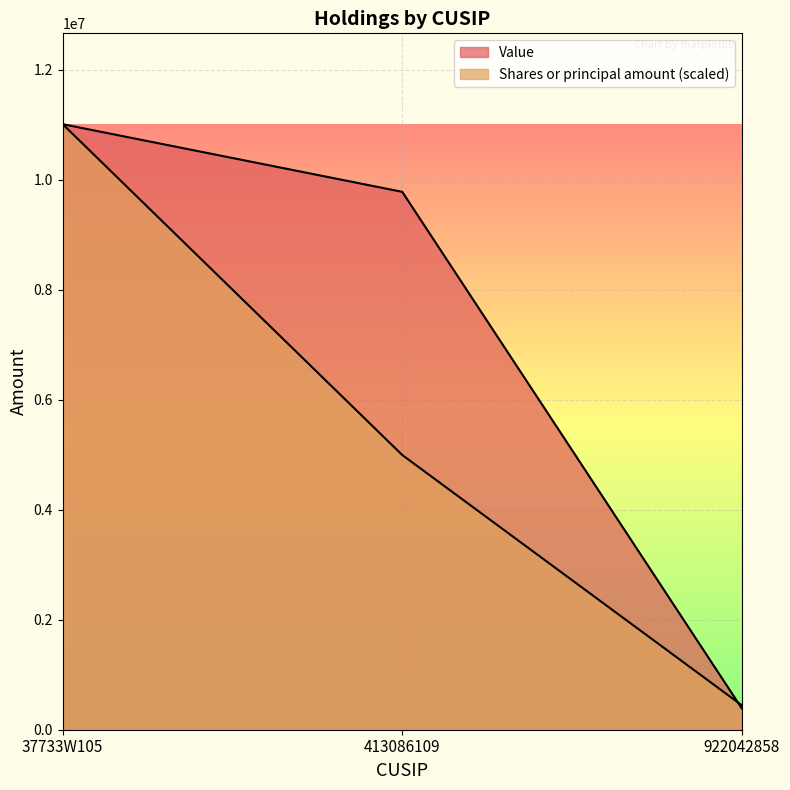

List the labels in order of Value value, smallest first.

922042858, 413086109, 37733W105